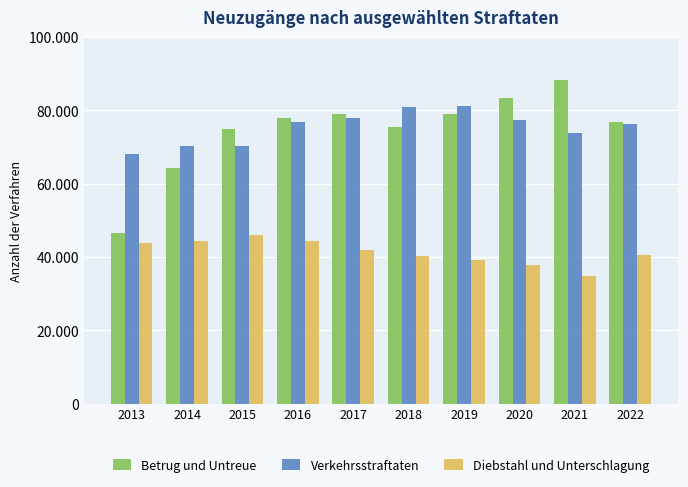

What is the difference between the highest and lowest values at 2019?

42154